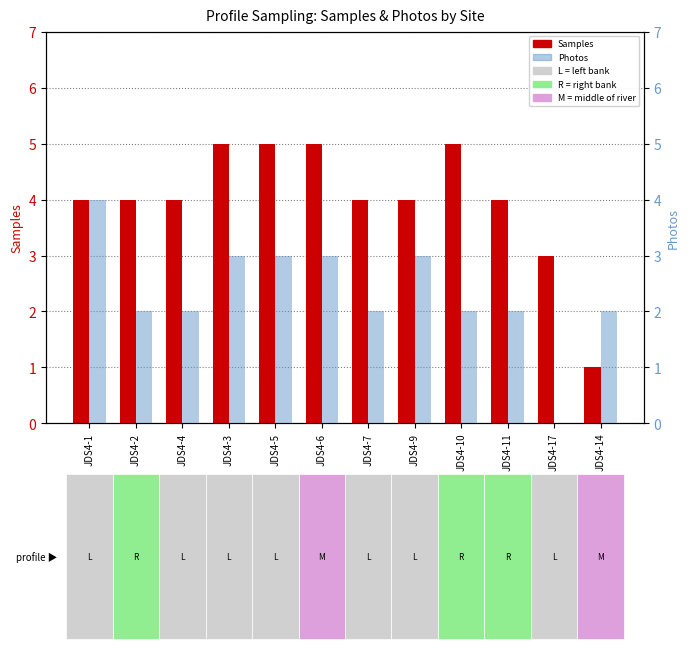

Is the value of Photos at JDS4-9 greater than the value of Samples at JDS4-9?

No